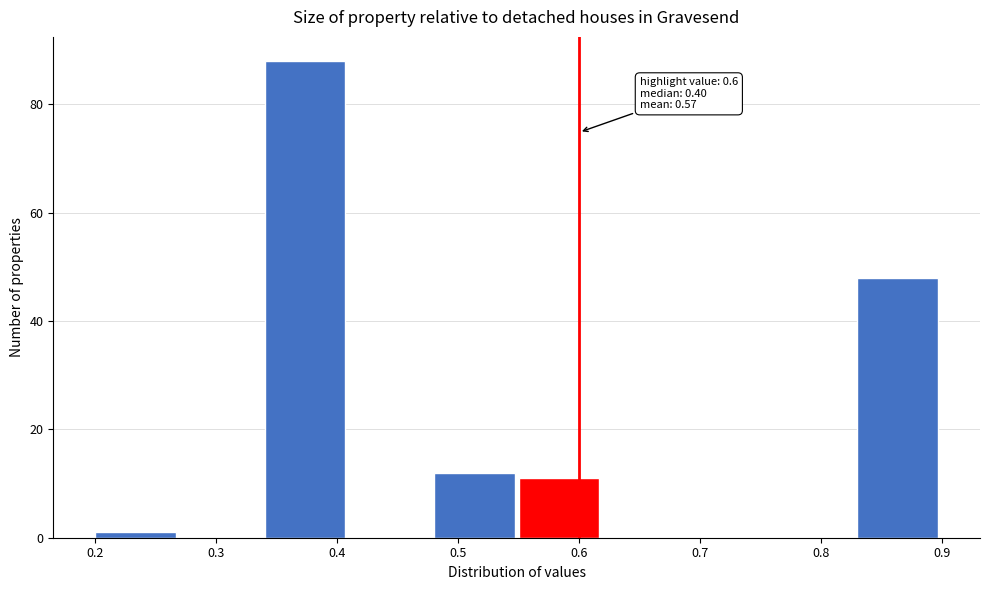

Over which range of the x-axis is the bar tallest?

0.34 to 0.41